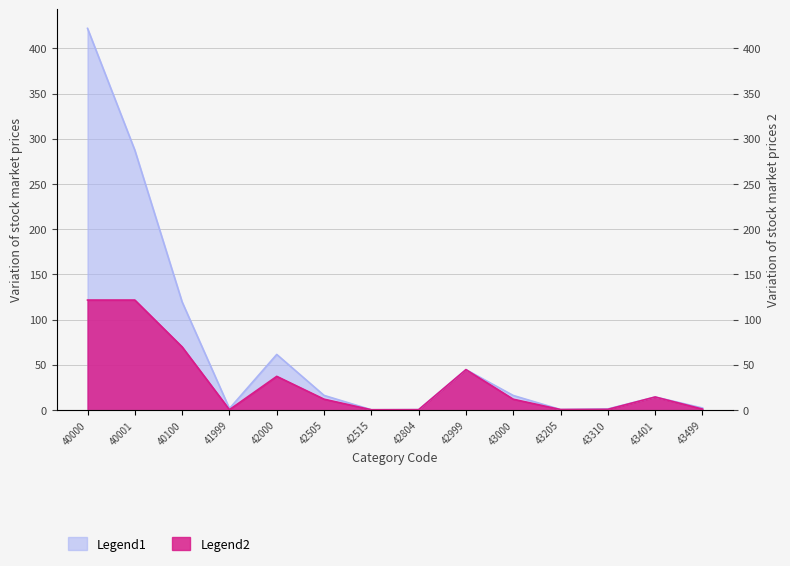

True or false: Legend1 and Legend2 cross at least once.

False